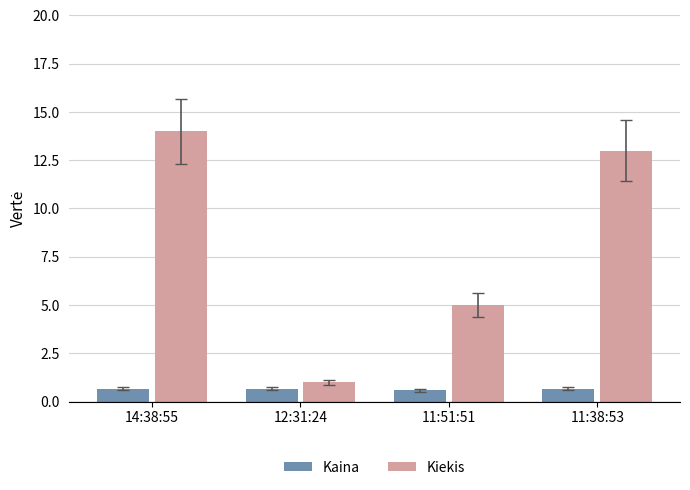

At which label is Kiekis closest to 7?

11:51:51